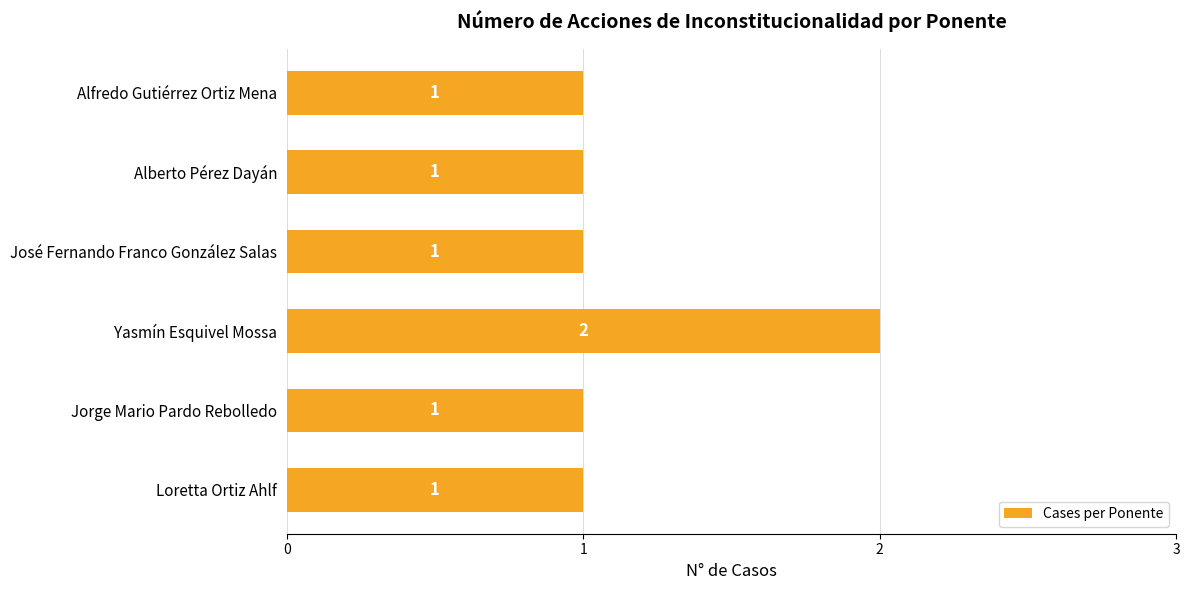

True or false: the data shows 0 at José Fernando Franco González Salas.

False